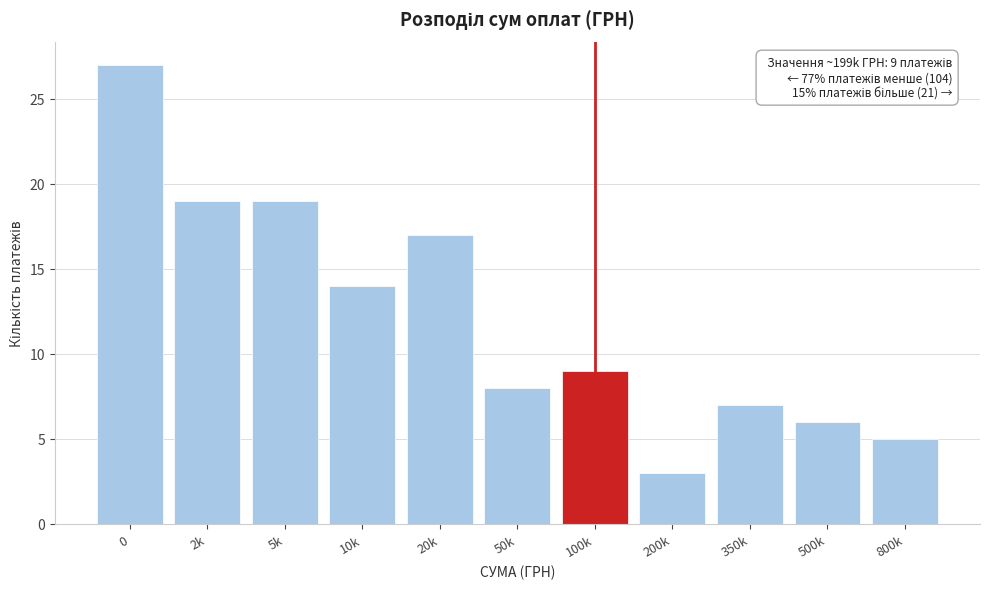

Reading left to right, list all the values displayed in this chart.

27	19	19	14	17	8	9	3	7	6	5